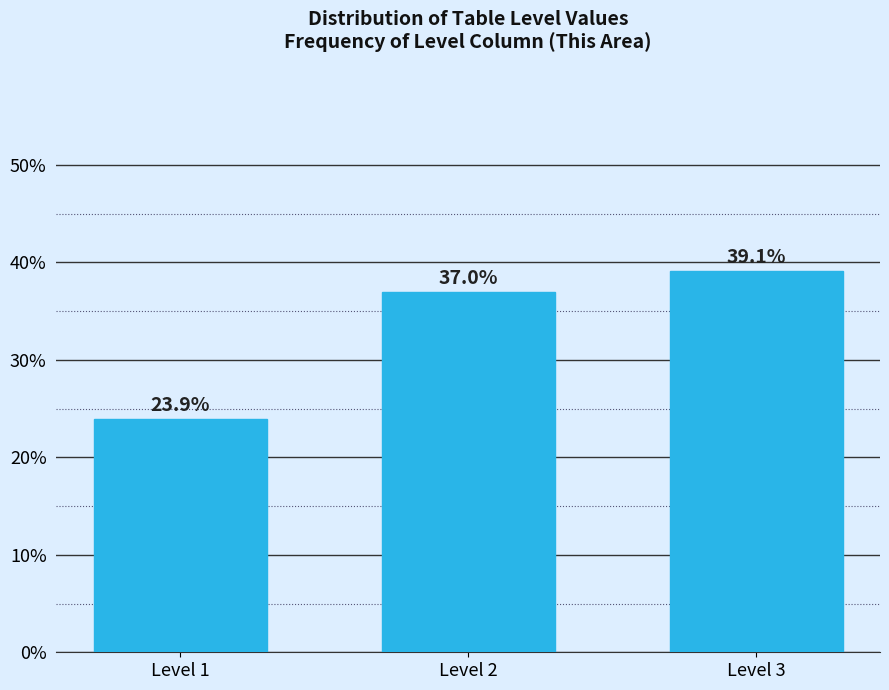

Reading left to right, list all the values displayed in this chart.

Level 1=23.9	Level 2=37.0	Level 3=39.1